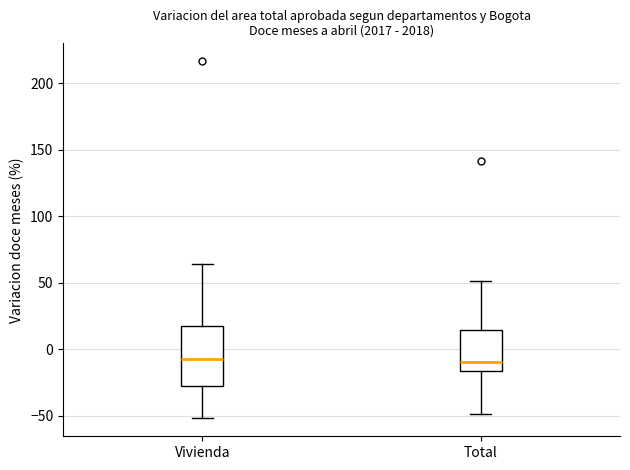

Where is the lower edge of the box for Vivienda on the y-axis? The values are not printed on the chart, so give them approximately, as read against the axis.

-30